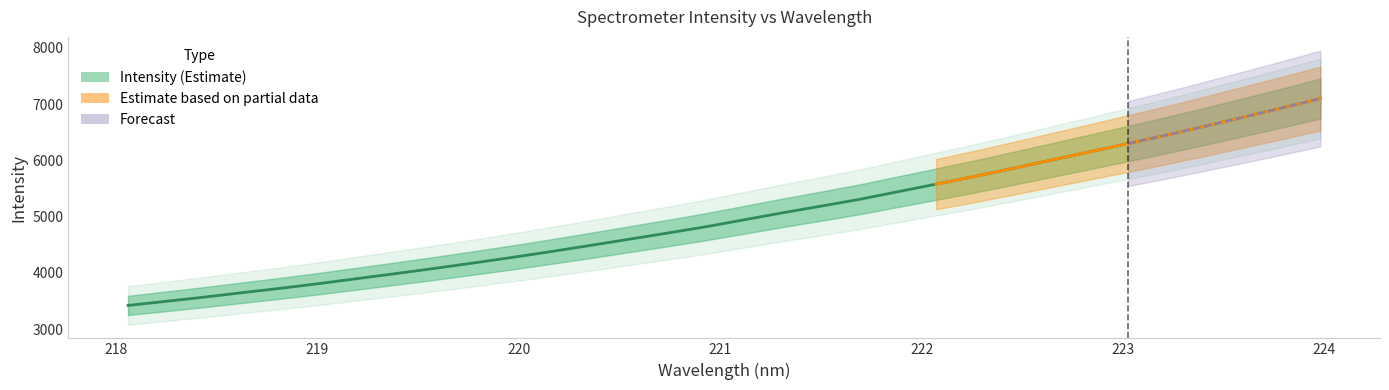

Reading left to right, list all the values displayed in this chart.

3420.3	3494.3	3569.4	3649.9	3728.3	3811.8	3901.7	3990.8	4082.4	4177.8	4276.1	4379.0	4486.1	4595.5	4705.3	4818.4	4942.0	5066.3	5185.1	5305.6	5441.6	5577.0	5713.7	5857.6	6004.7	6151.6	6299.9	6449.4	6607.7	6768.9	6931.6	7100.0